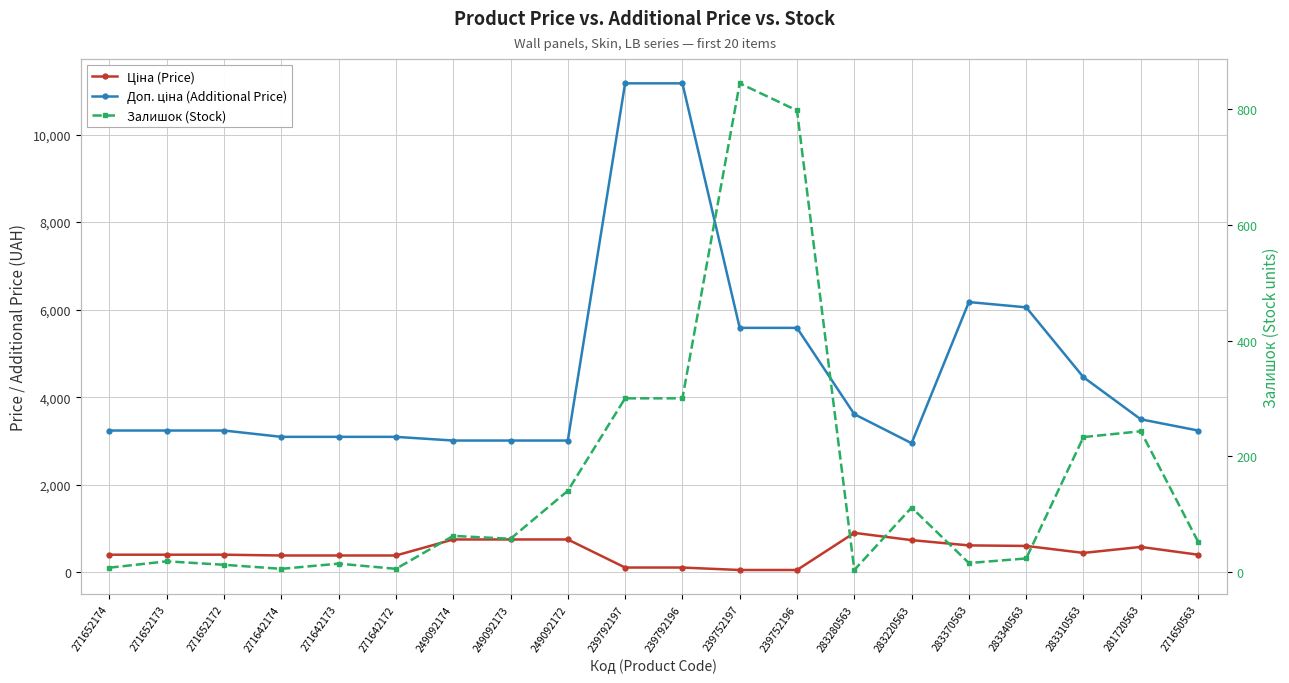

At which category is the sum across all series the highest?

239792197